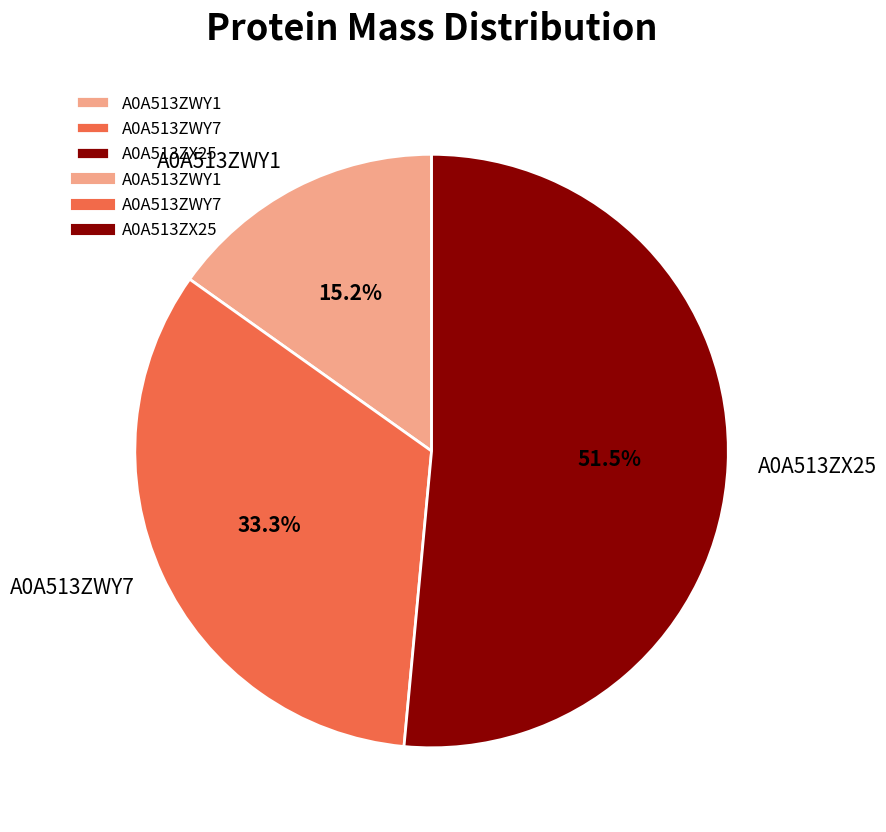

True or false: A0A513ZX25 accounts for 41% of the total.

False